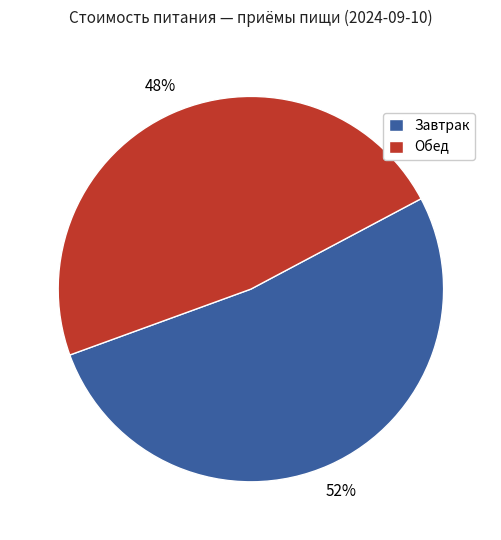

Do Завтрак and Обед together represent more than half of the pie?

Yes